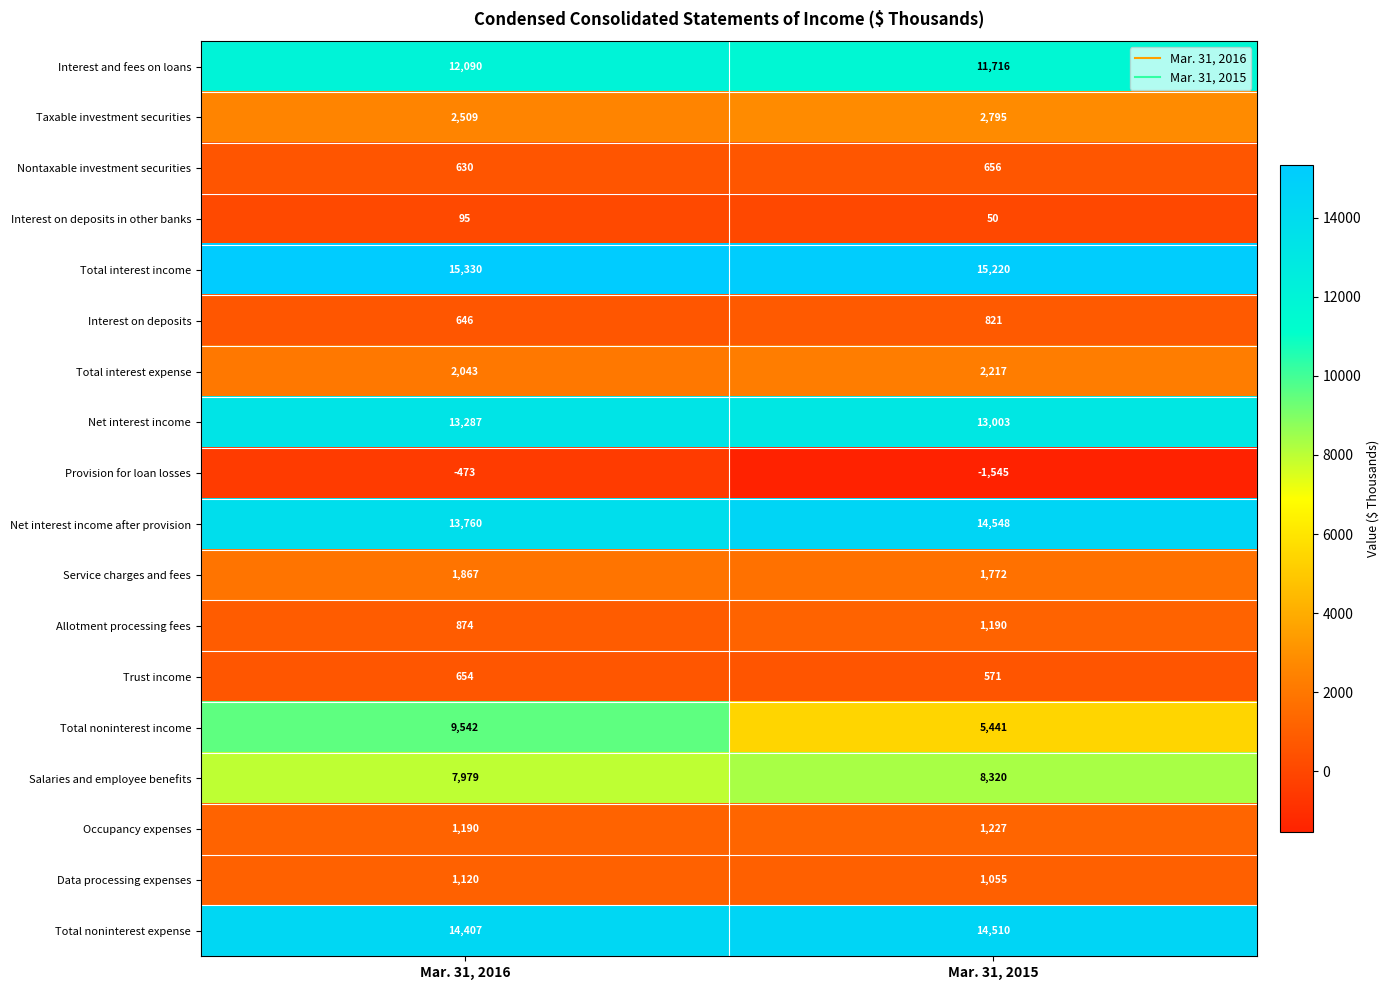

Which series has the largest total across all categories?

Total interest income